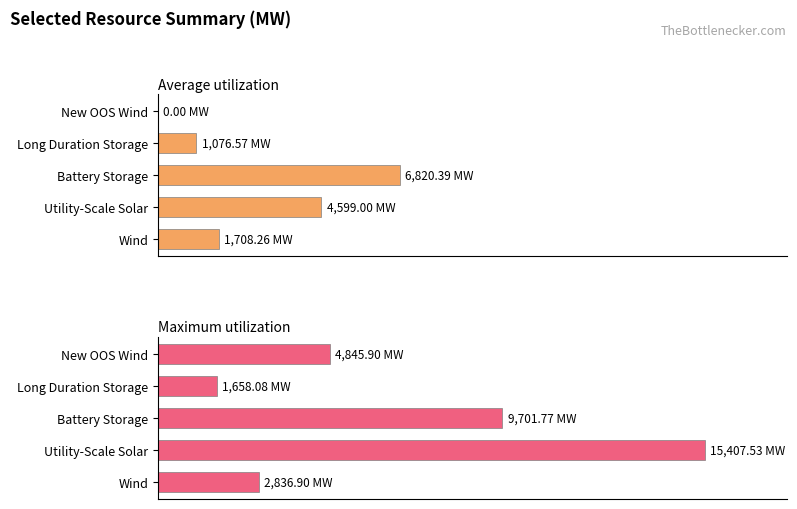

At which category is the sum across all series the highest?

1